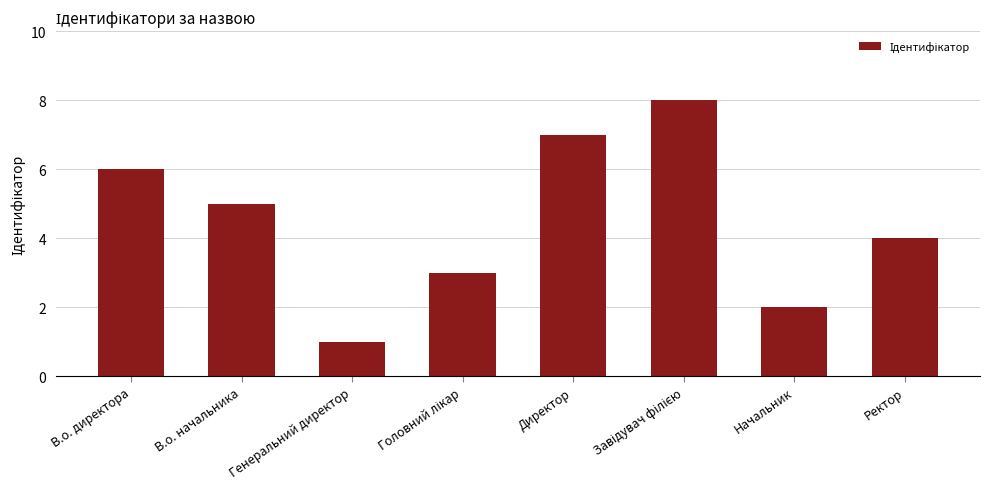

What is the ratio of the value at В.о. директора to the value at Генеральний директор?

6.0